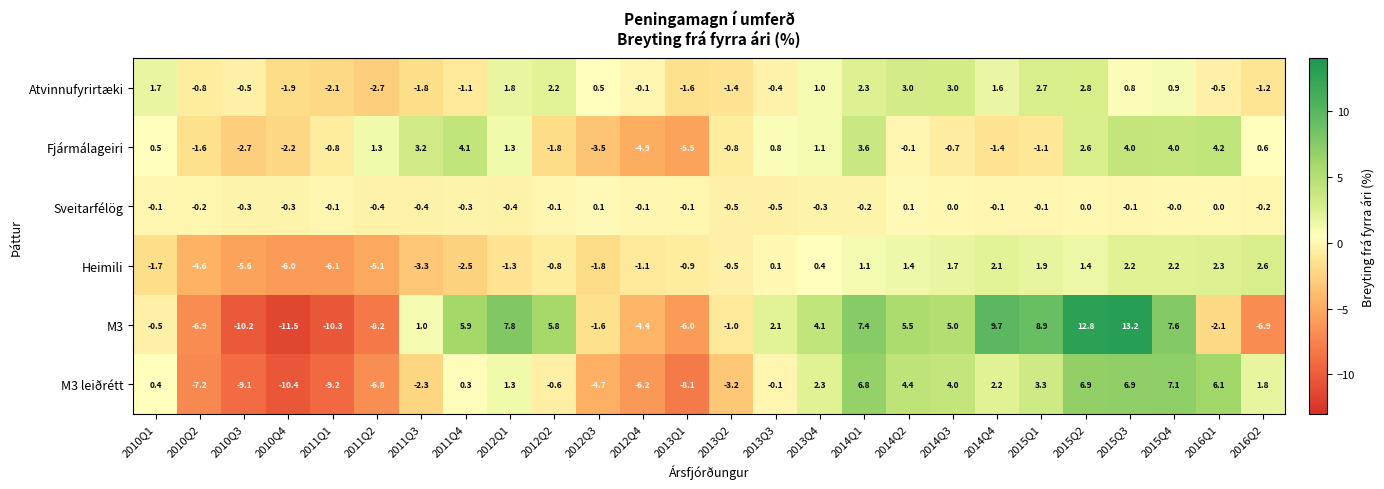

The value of M3 at 2010Q2 is -4.8. True or false?

False